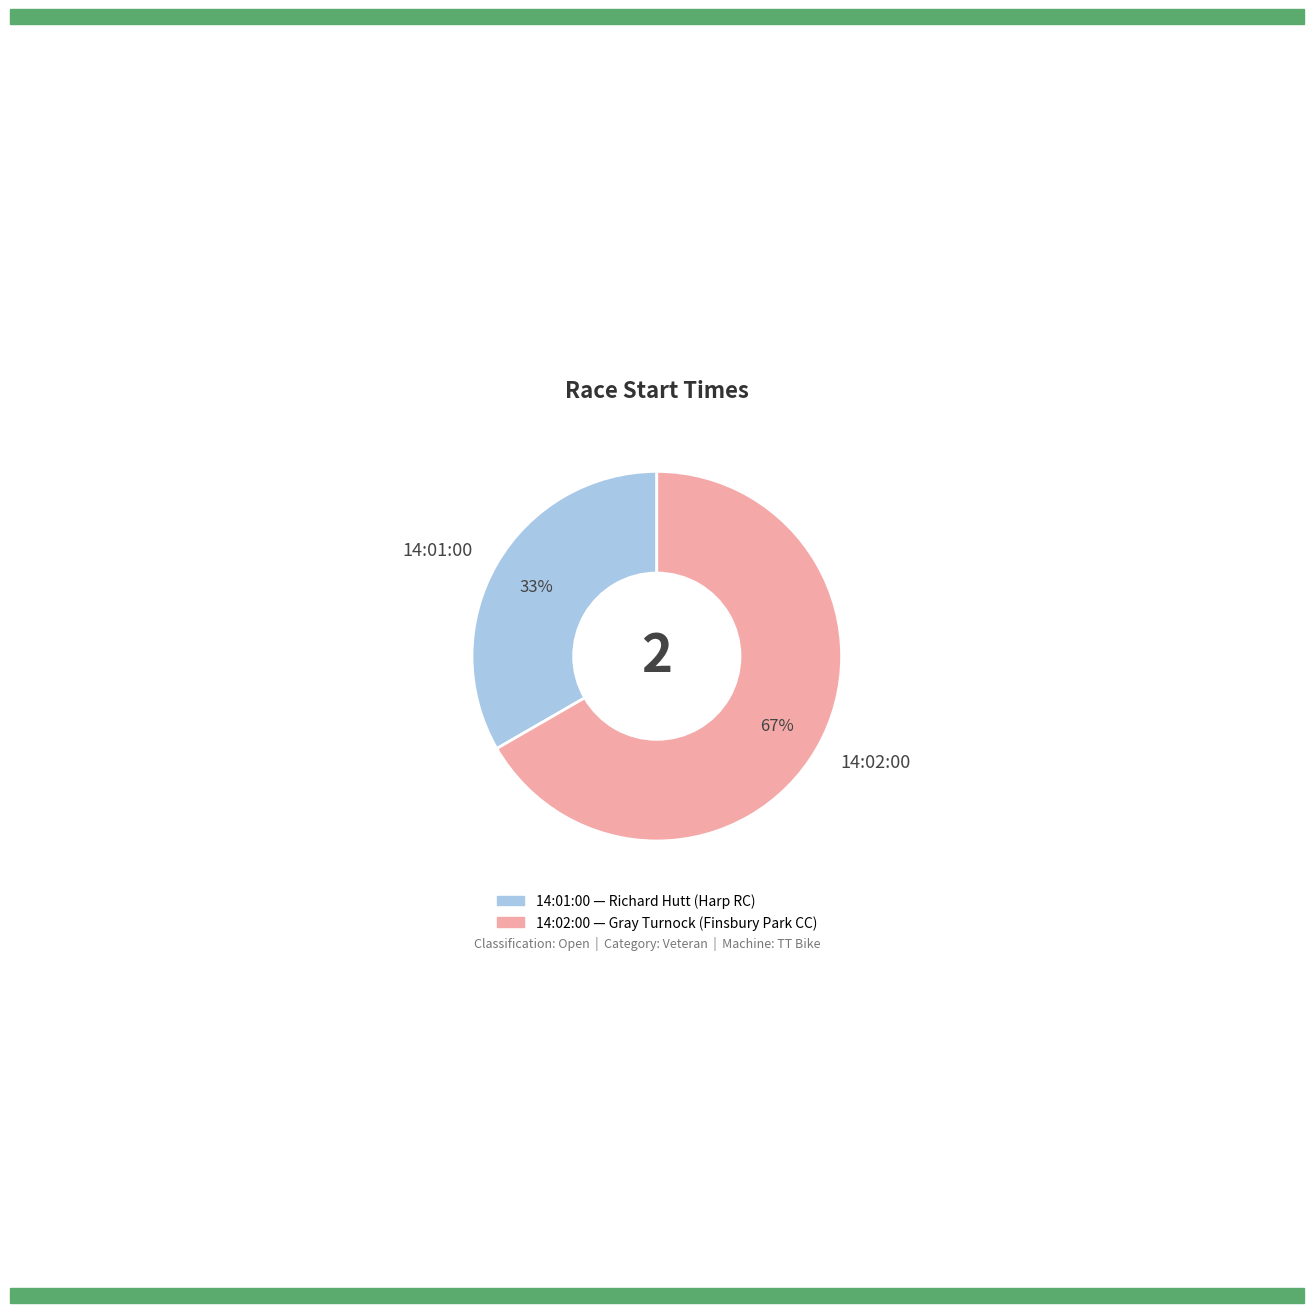

Does 14:02:00 account for over 50% of the chart?

Yes